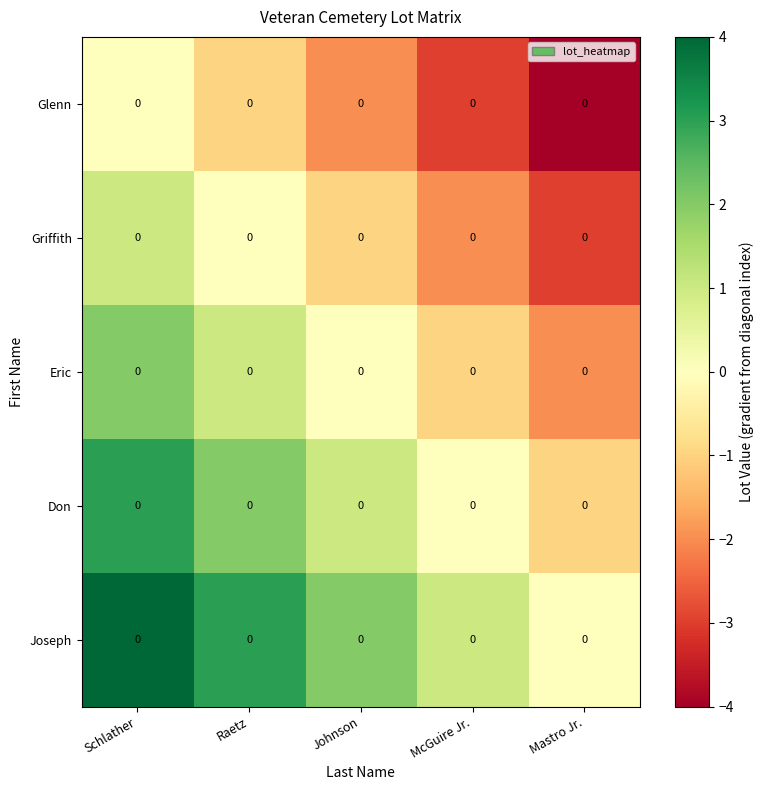

Is it true that Griffith equals -3 at McGuire Jr.?

False